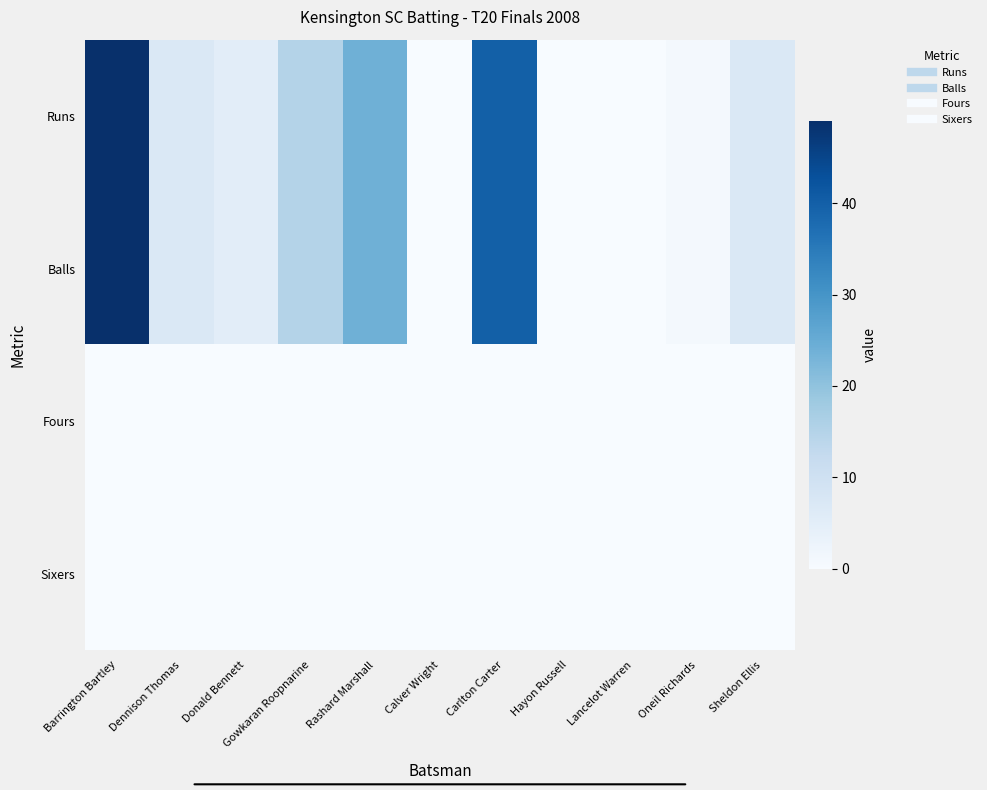

At which category is the sum across all series the highest?

Barrington Bartley